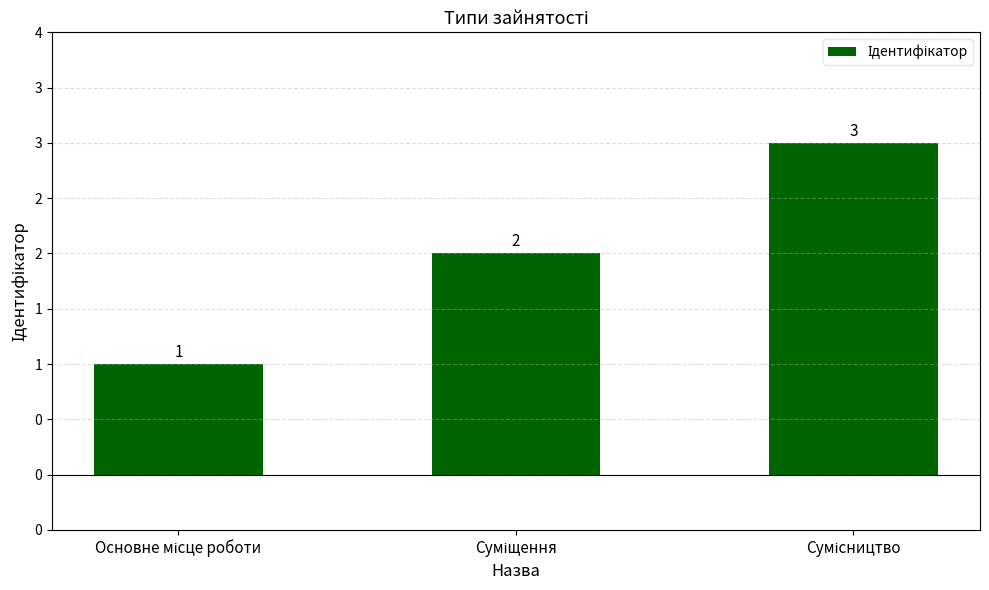

What is the sum of the values at Сумісництво and Основне місце роботи?

4